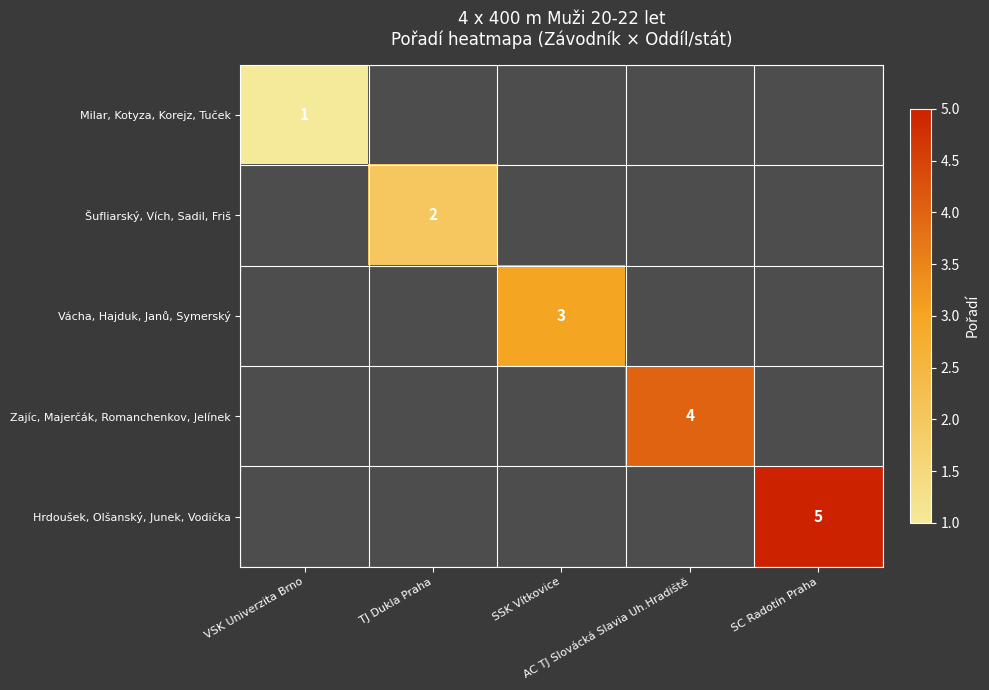

How many values in Zajíc, Majerčák, Romanchenkov, Jelínek are above zero?

1